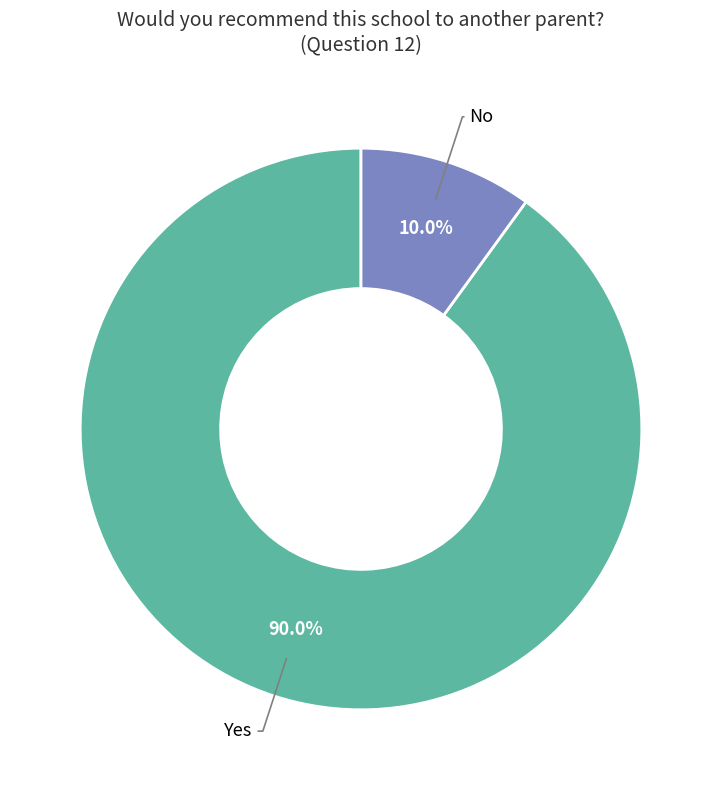

Is there a majority slice in this chart?

Yes